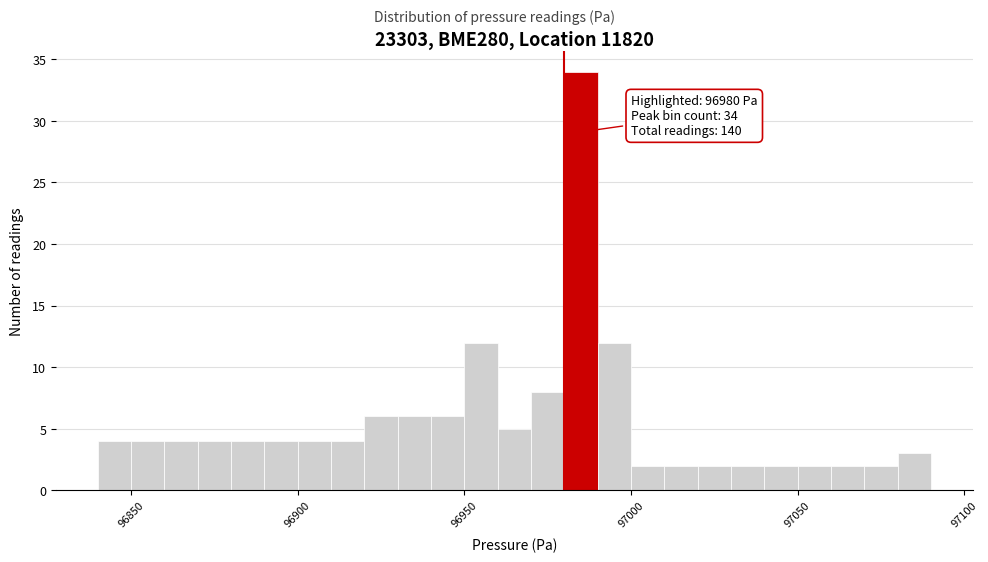

Read against the x-axis, roughly where is the centre of the tallest bar?

96985